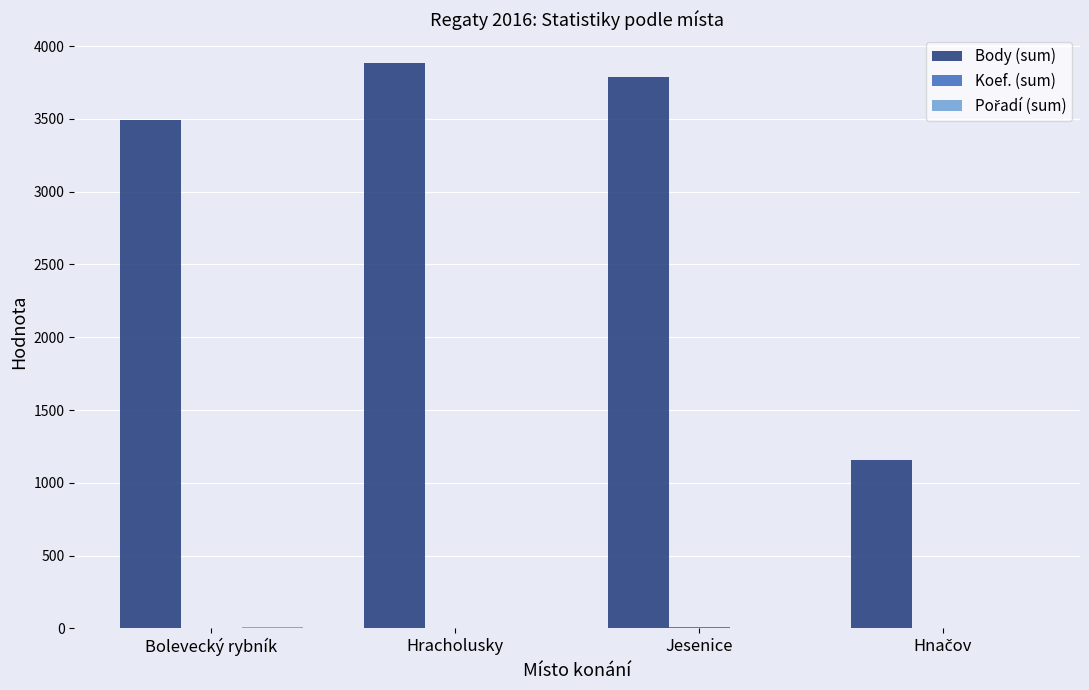

The Body (sum) series shows 3491 at Bolevecký rybník. True or false?

True